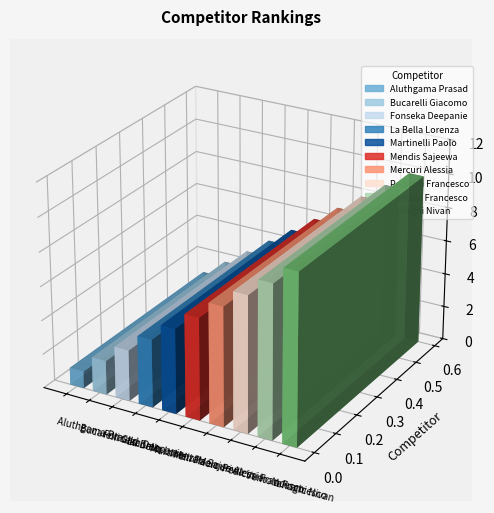

Rank the categories by value from highest to lowest.

Yahaghi Nivan, Ventola Francesco, Pedicini Francesco, Mercuri Alessia, Mendis Sajeewa, Martinelli Paolo, La Bella Lorenza, Fonseka Deepanie, Bucarelli Giacomo, Aluthgama Prasad